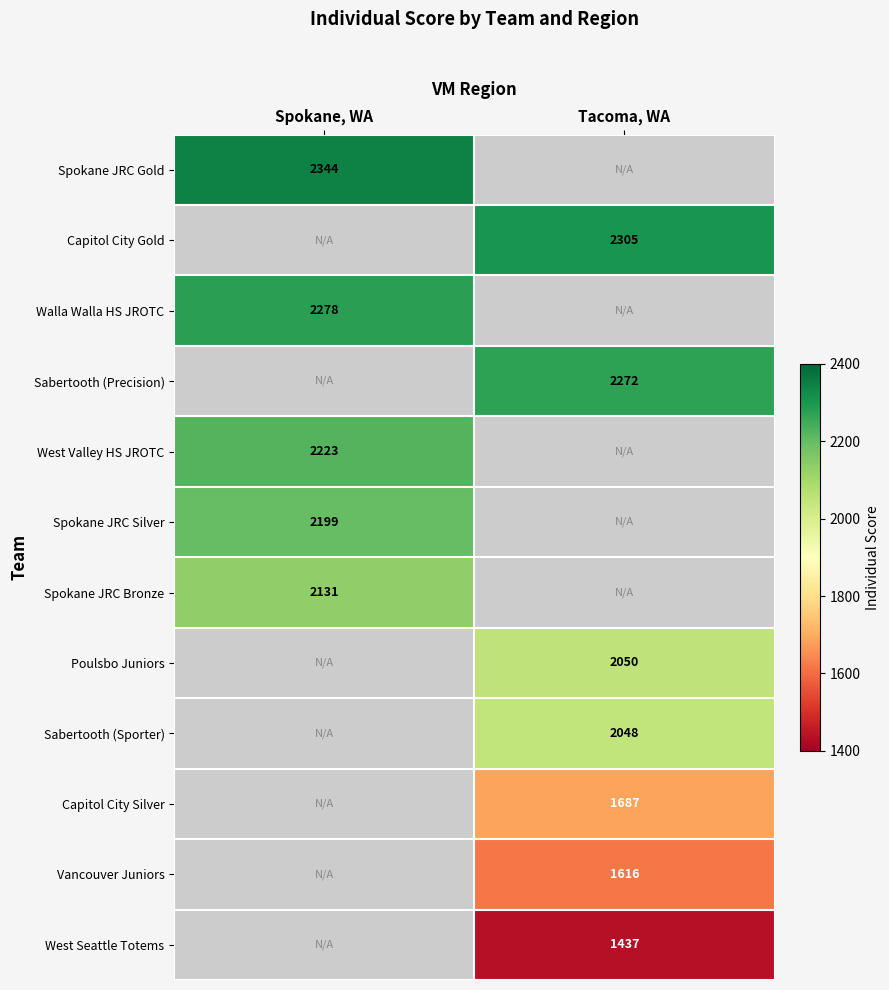

Is the value of Spokane JRC Bronze at Spokane, WA greater than the value of Sabertooth (Precision) at Tacoma, WA?

No